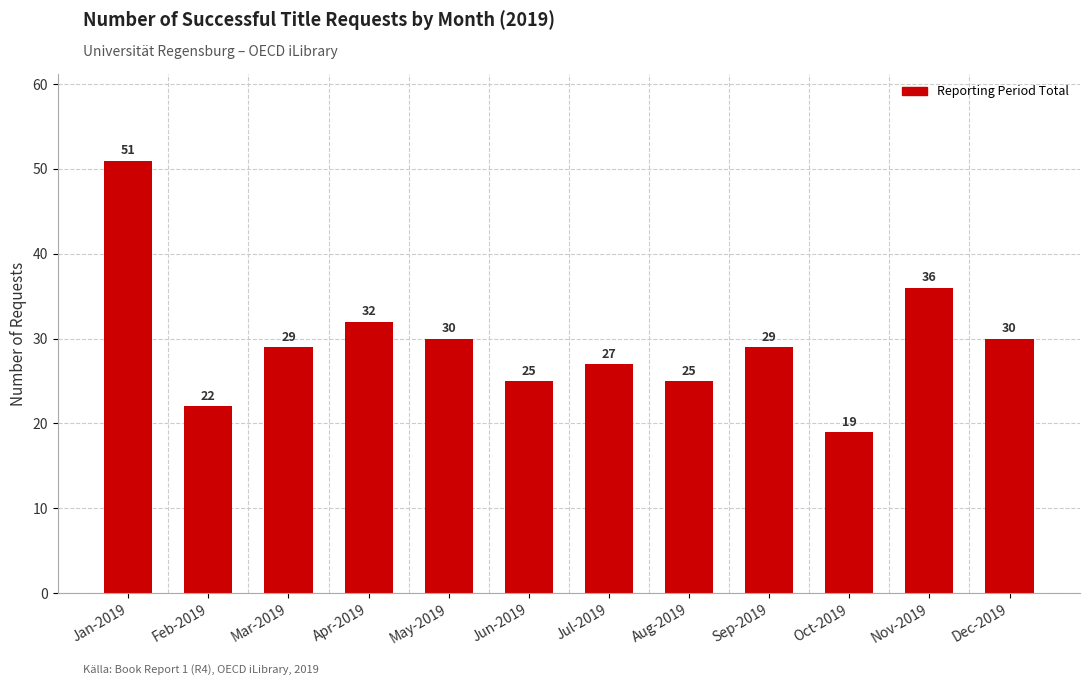

What is the maximum value shown in the chart?

51